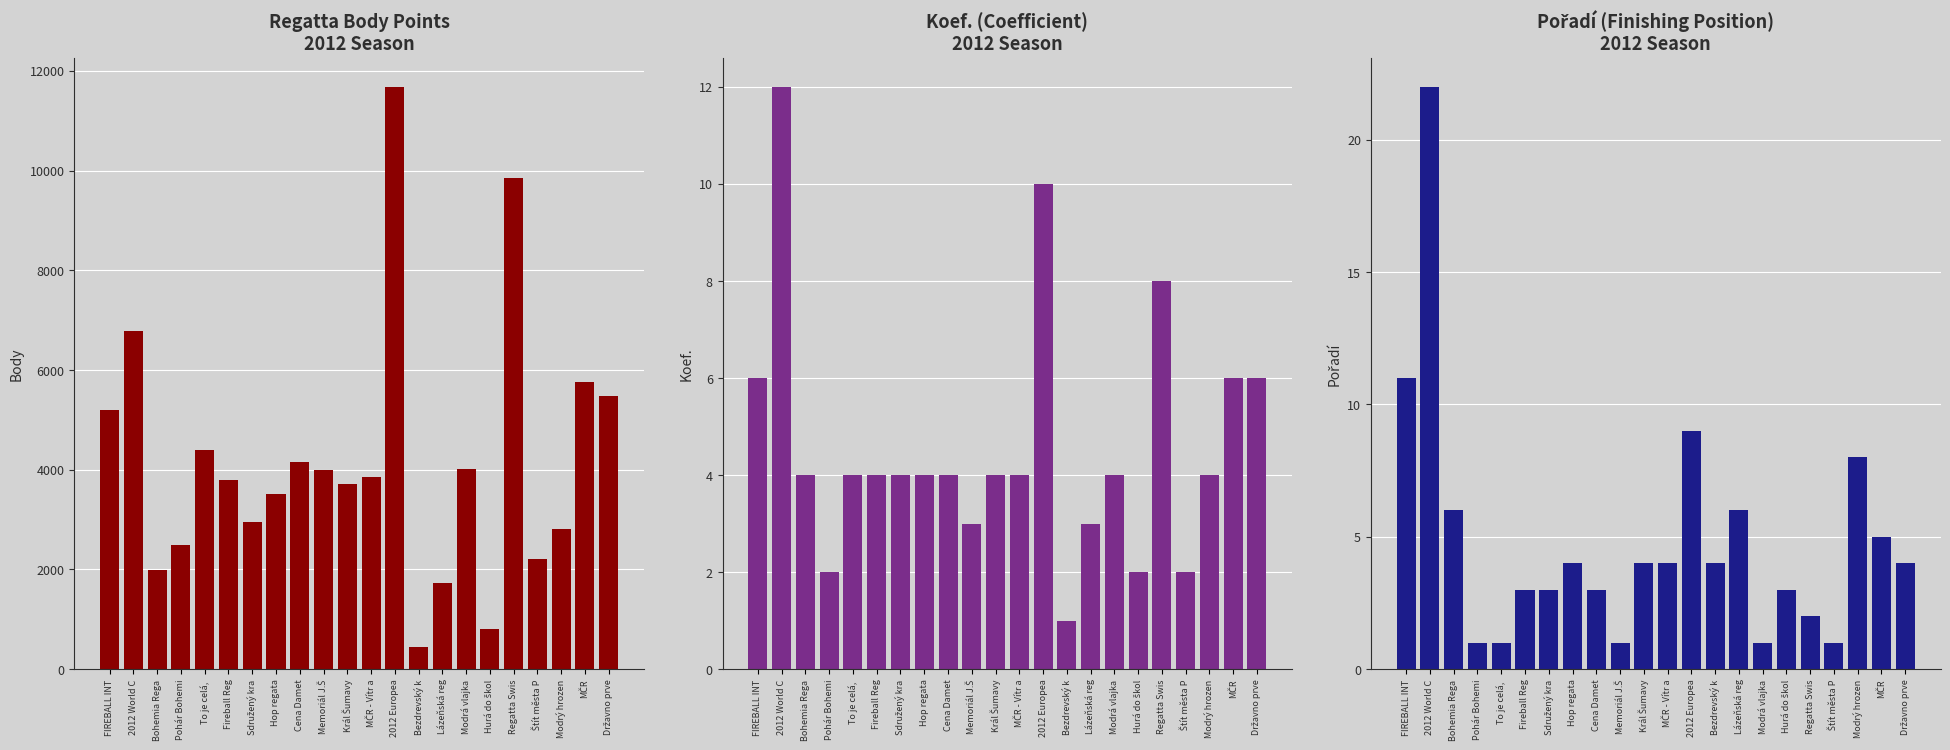

The Body series shows 4155 at Cena Damet. True or false?

True